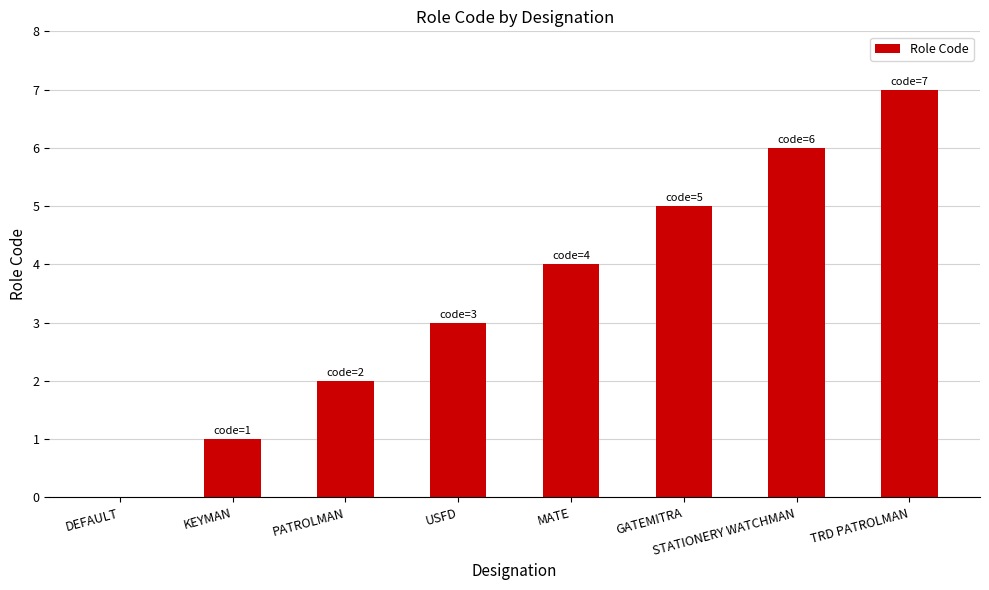

Reading right to left, transcribe all the data shown in this chart.

TRD PATROLMAN=7	STATIONERY WATCHMAN=6	GATEMITRA=5	MATE=4	USFD=3	PATROLMAN=2	KEYMAN=1	DEFAULT=0